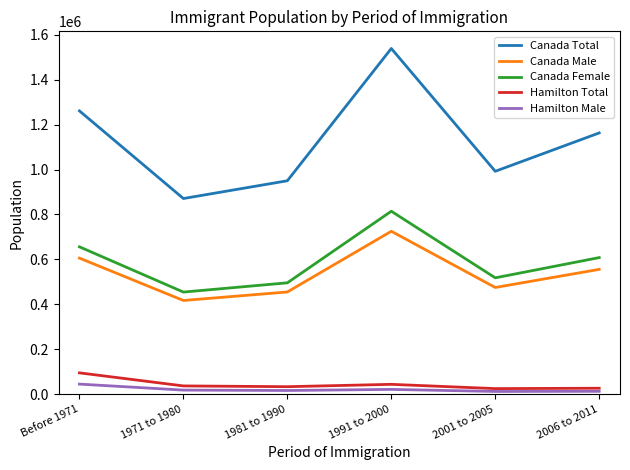

What is the lowest value of the Canada Female series?

454105